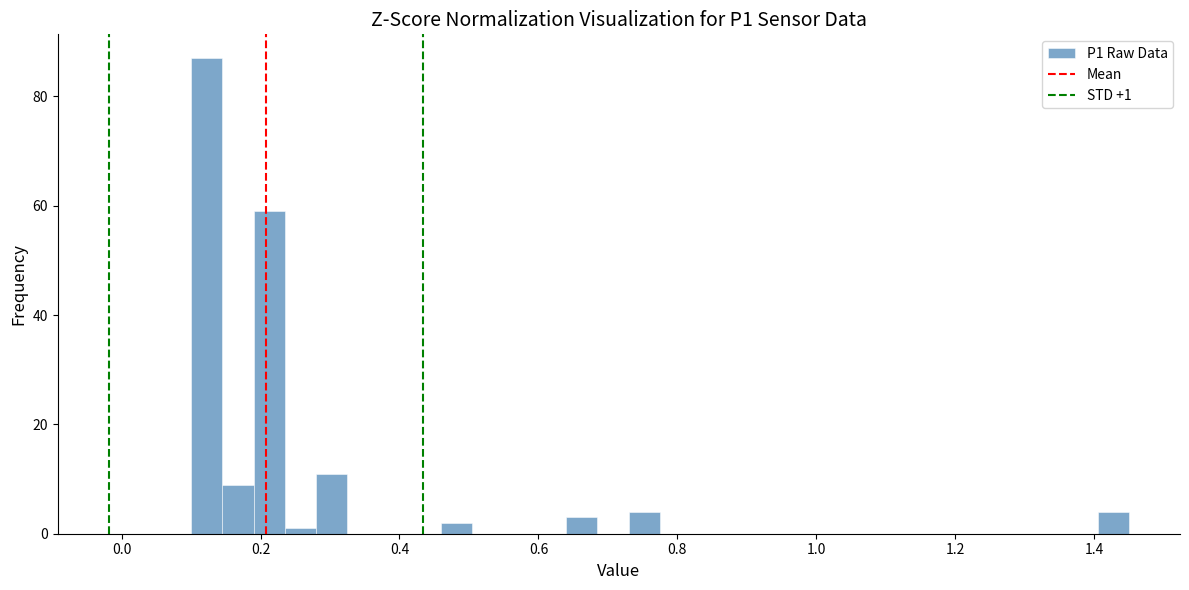

Around what value on the x-axis is the tallest bar? Give the approximate position of its centre, as read against the axis.

0.12